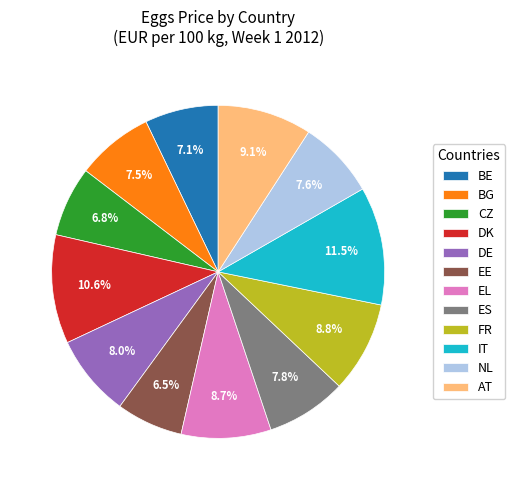

Approximately how many times larger is the value at AT compared to NL?

1.2